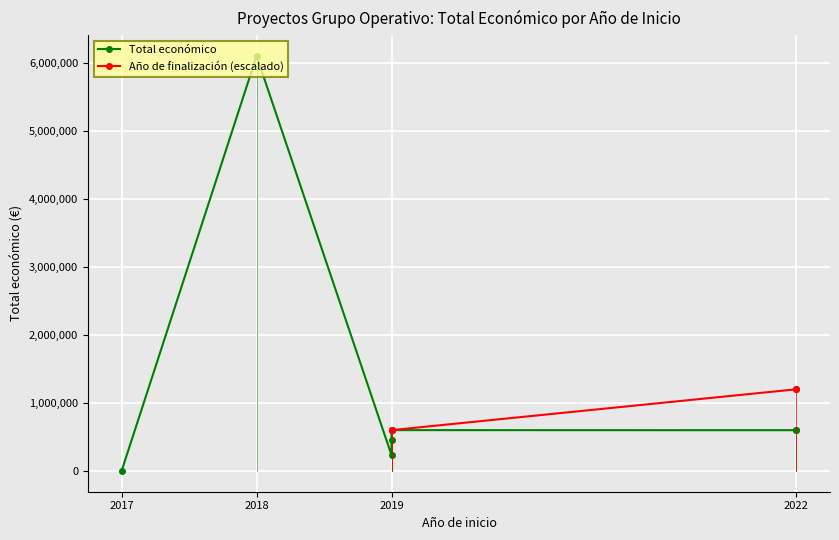

How many interior local valleys (lower than both neighbors) does the data have?

2